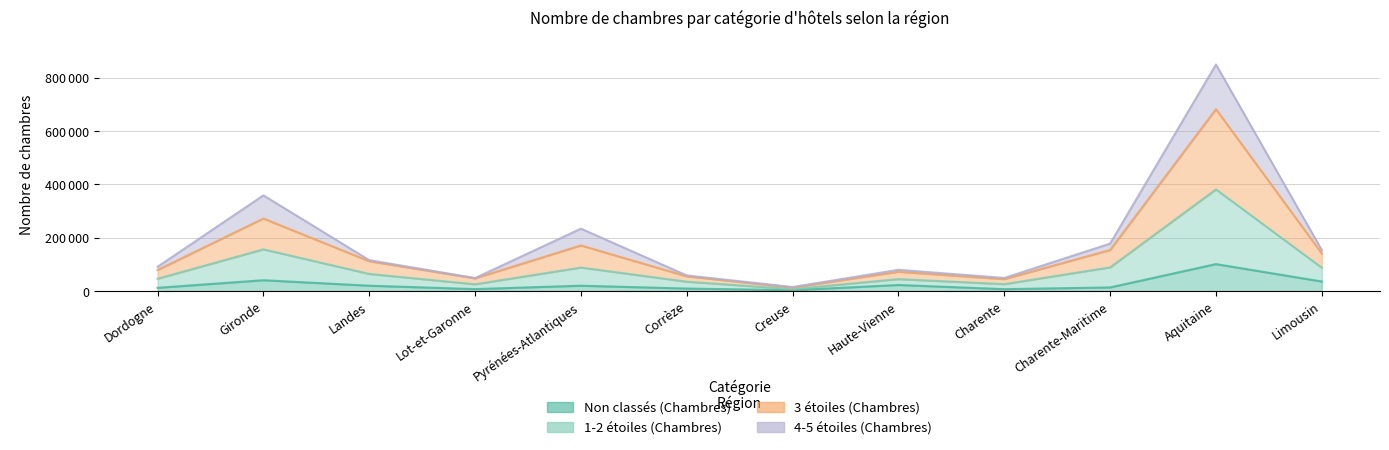

Which category has the lowest value in the 1-2 étoiles (Chambres) series?

Creuse